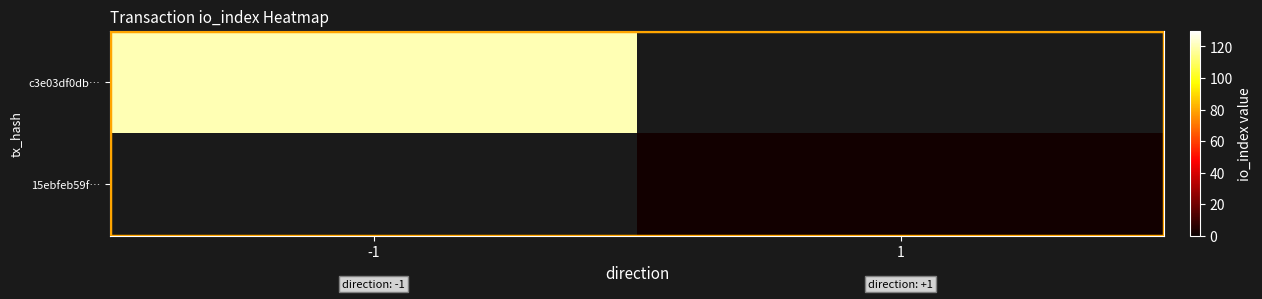

What is the lowest value of the c3e03df0db… series?

120.0